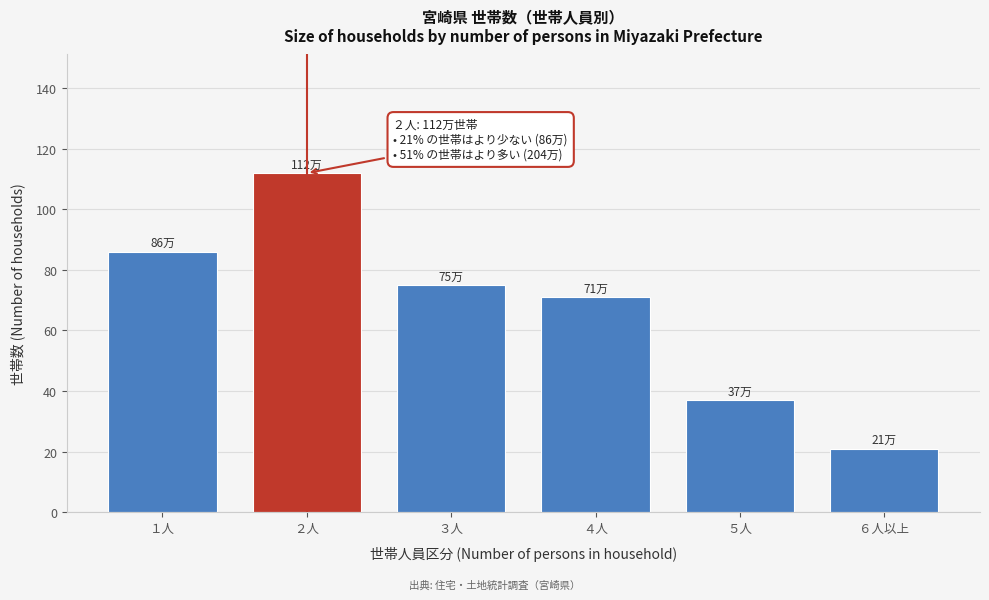

Reading right to left, transcribe all the data shown in this chart.

21	37	71	75	112	86